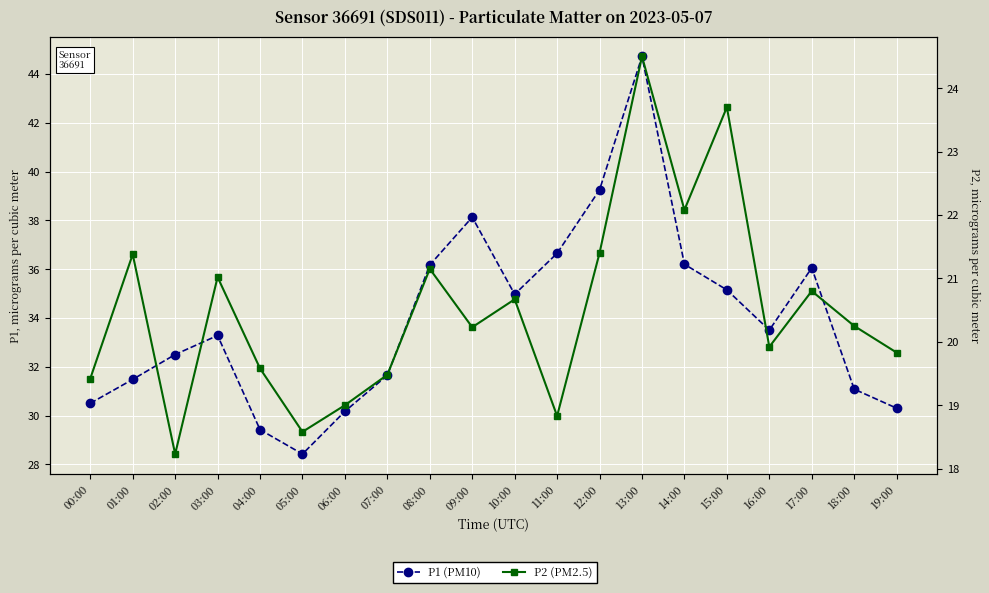

At which category is the sum across all series the highest?

13:00